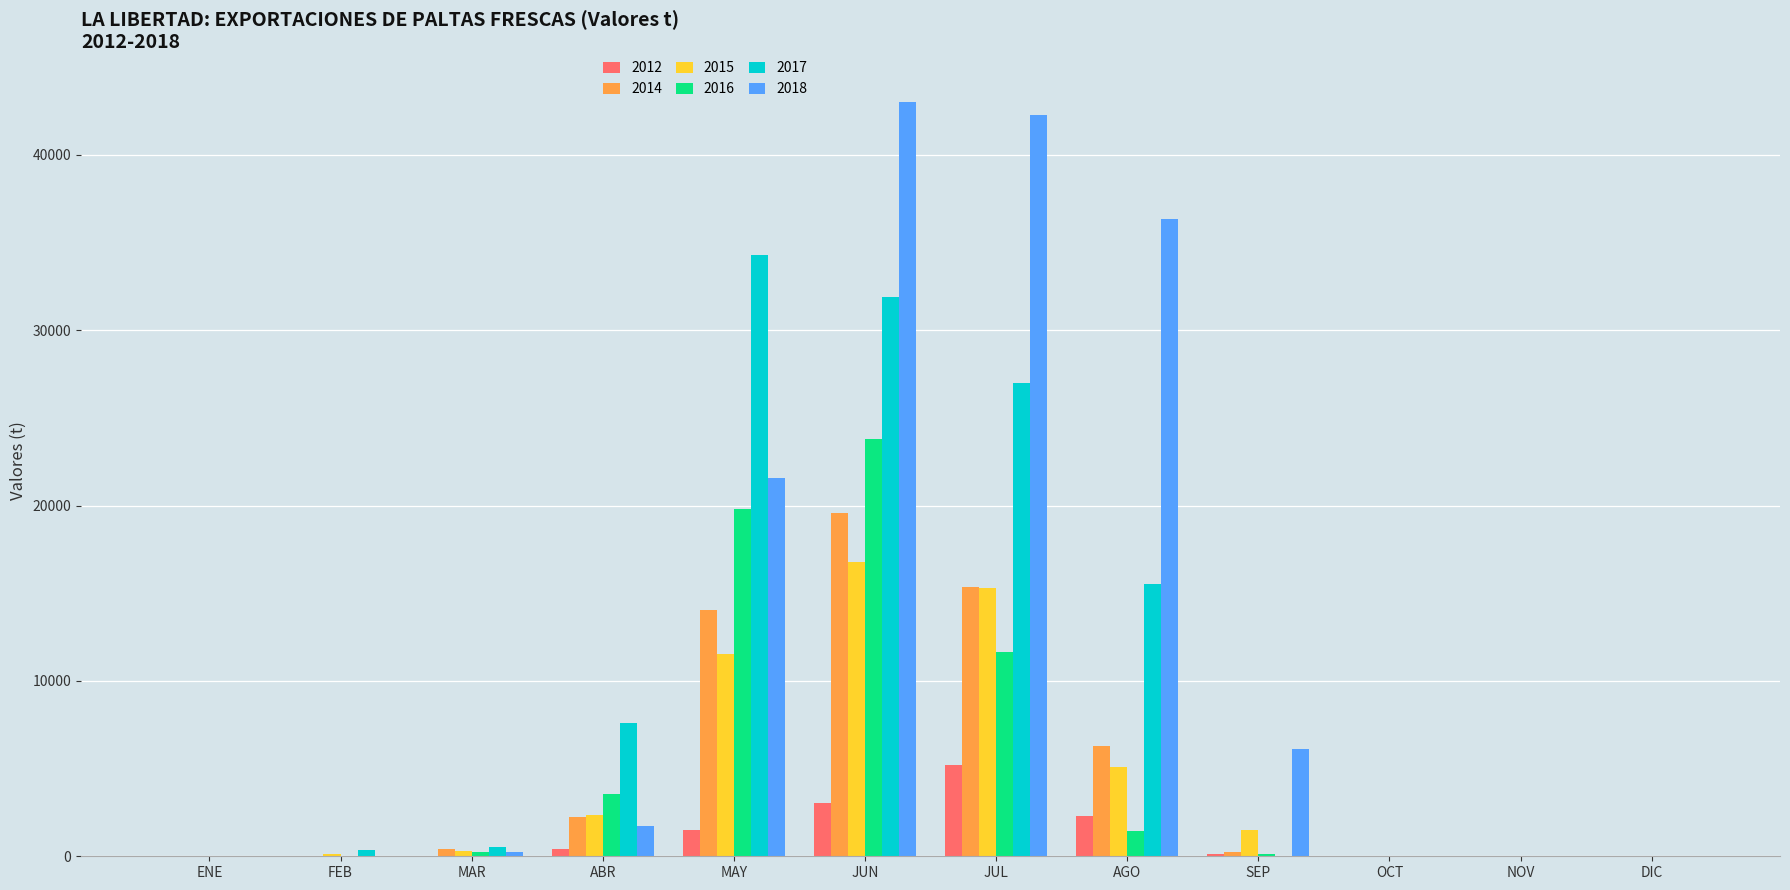

Which series has the largest total across all categories?

2018